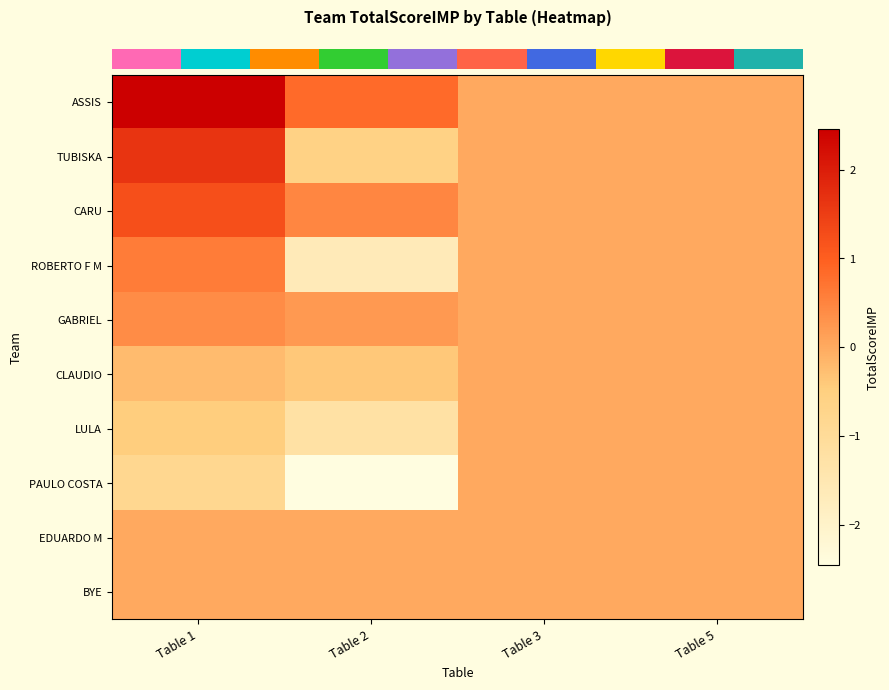

Which series has the largest total across all categories?

row_0